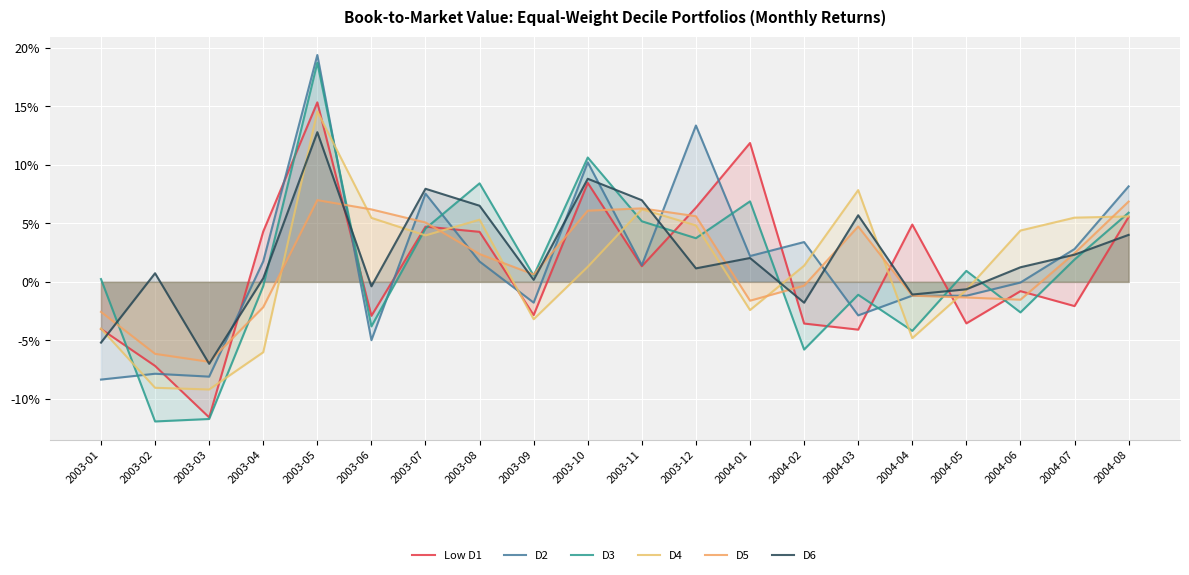

Count the number of categories in the chart.

20